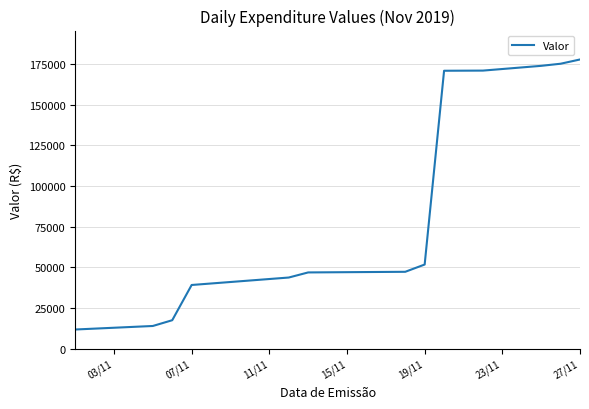

What is the smallest value displayed?

11828.2